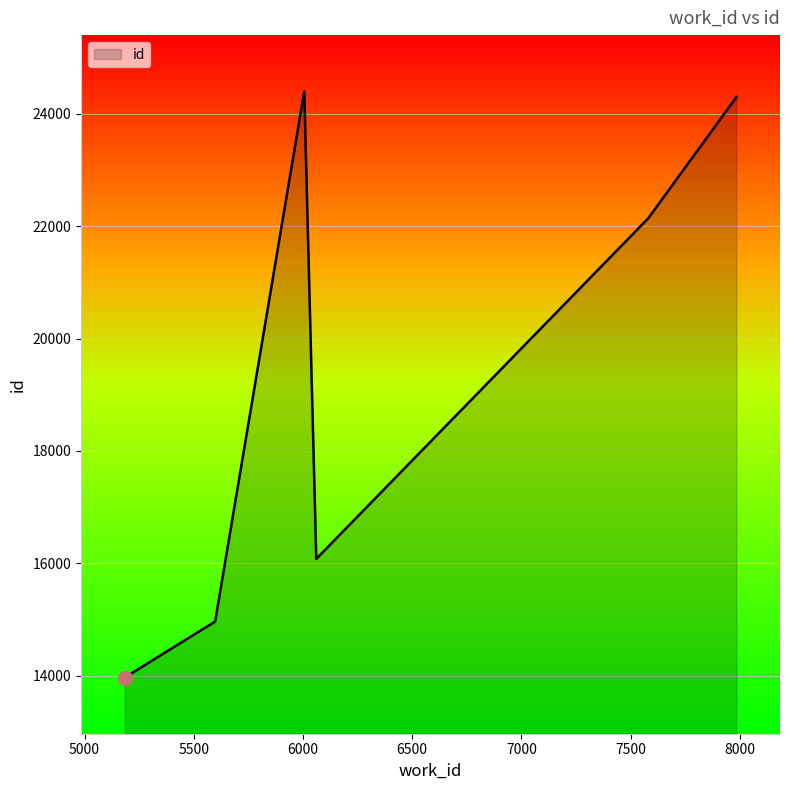

At which label is the value closest to 19184?

7583